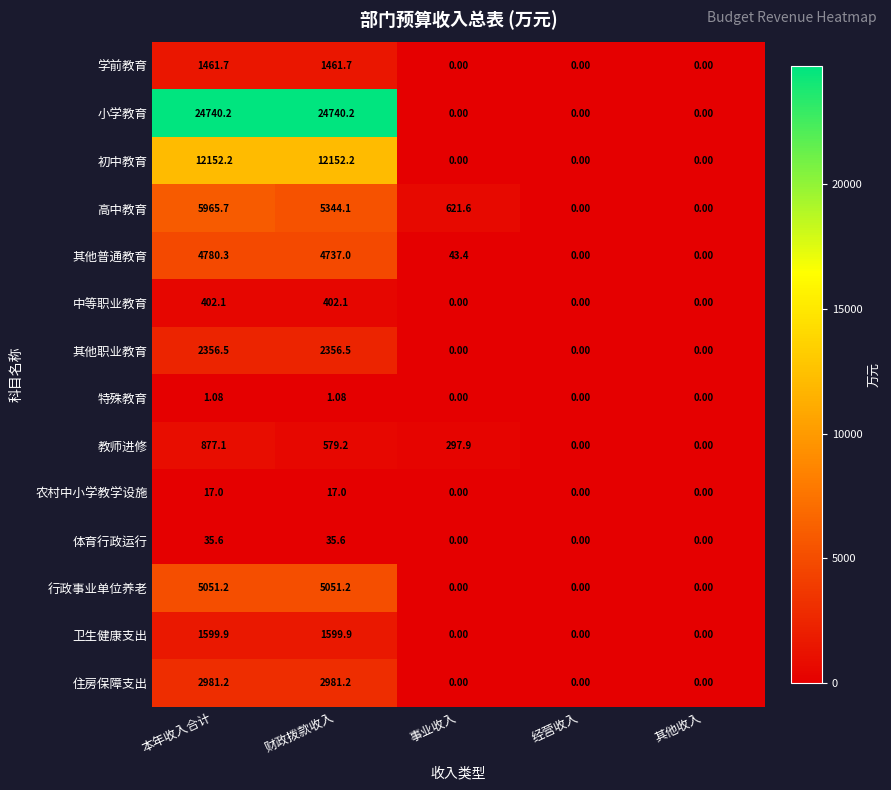

Which series has the largest total across all categories?

小学教育